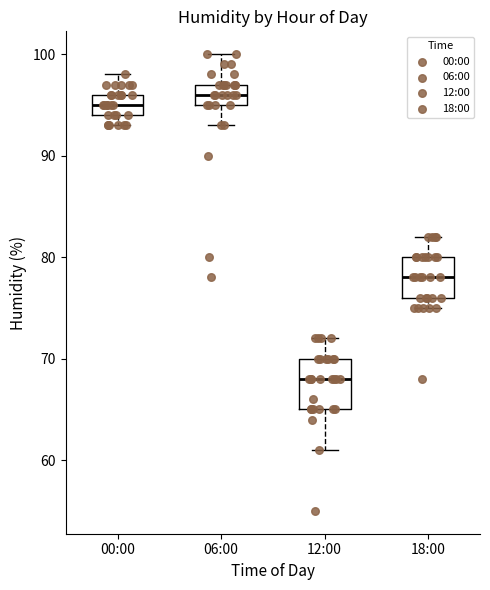

Comparing the boxes themselves (not the whiskers), which one is the tallest?

12:00